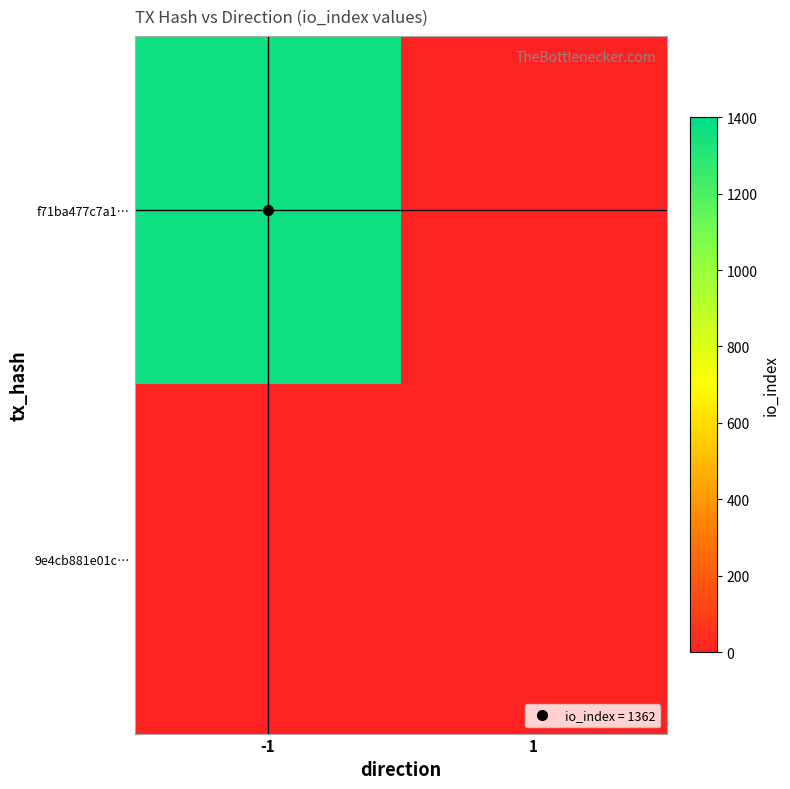

Rank the series at 1 from lowest to highest value.

f71ba477c7a1…, 9e4cb881e01c…